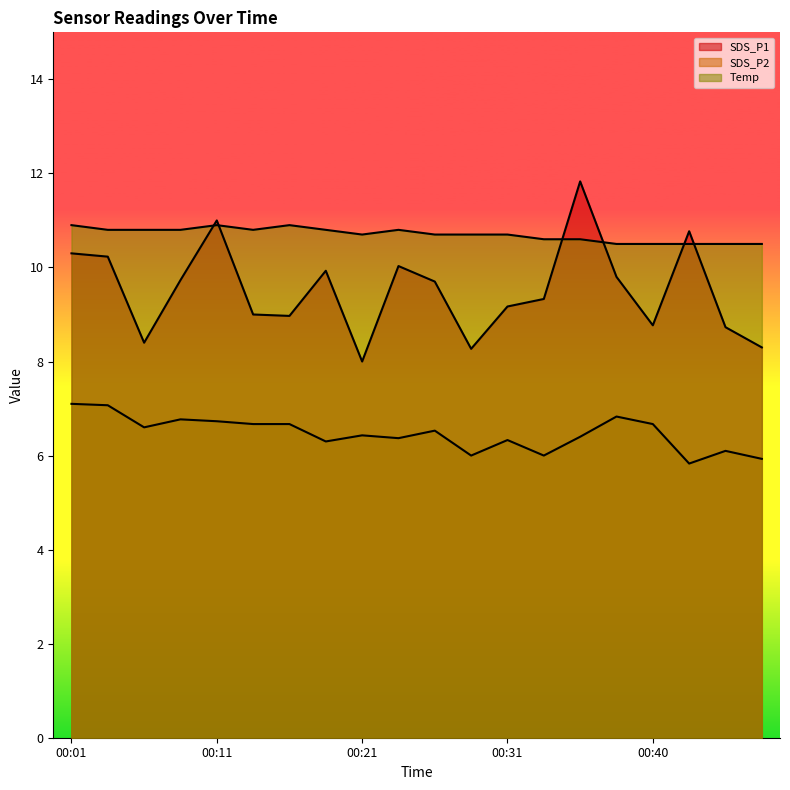

After their last crossing, which series has the higher values: SDS_P1 or Temp?

Temp